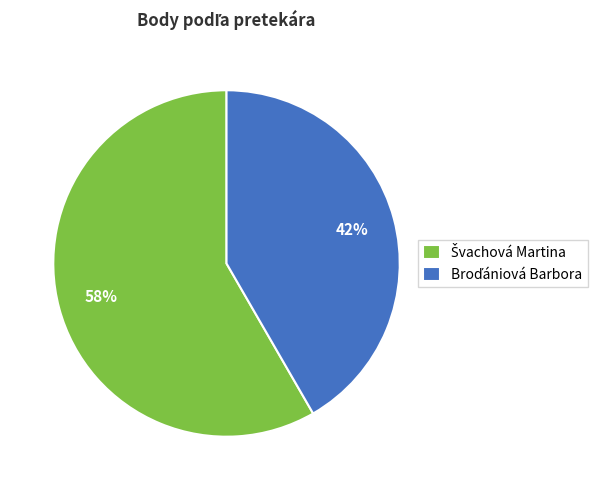

To the nearest percent, what is the average slice percentage?

50%